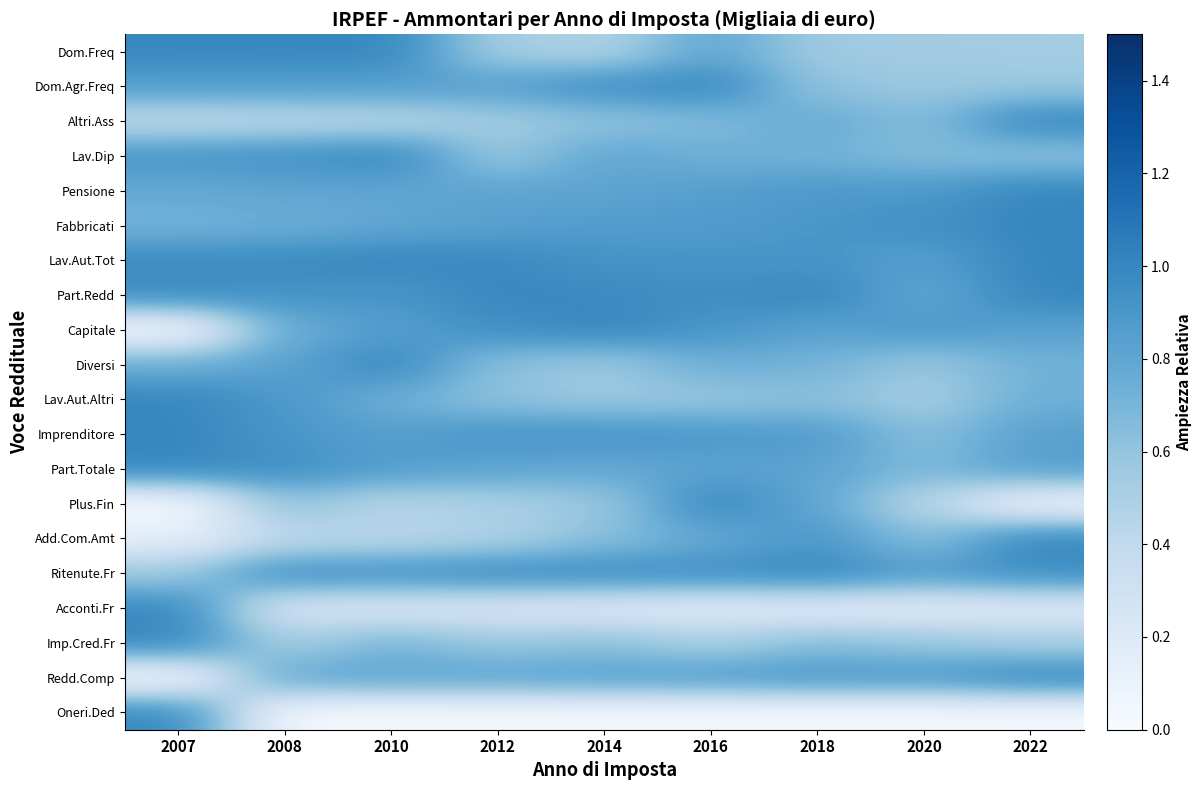

At 2012, list the series in order from smallest to largest.

Oneri.Ded, Acconti.Fr, Add.Com.Amt, Plus.Fin, Dom.Freq, Altri.Ass, Lav.Dip, Imp.Cred.Fr, Lav.Aut.Altri, Diversi, Pensione, Part.Totale, Redd.Comp, Fabbricati, Dom.Agr.Freq, Imprenditore, Capitale, Ritenute.Fr, Lav.Aut.Tot, Part.Redd